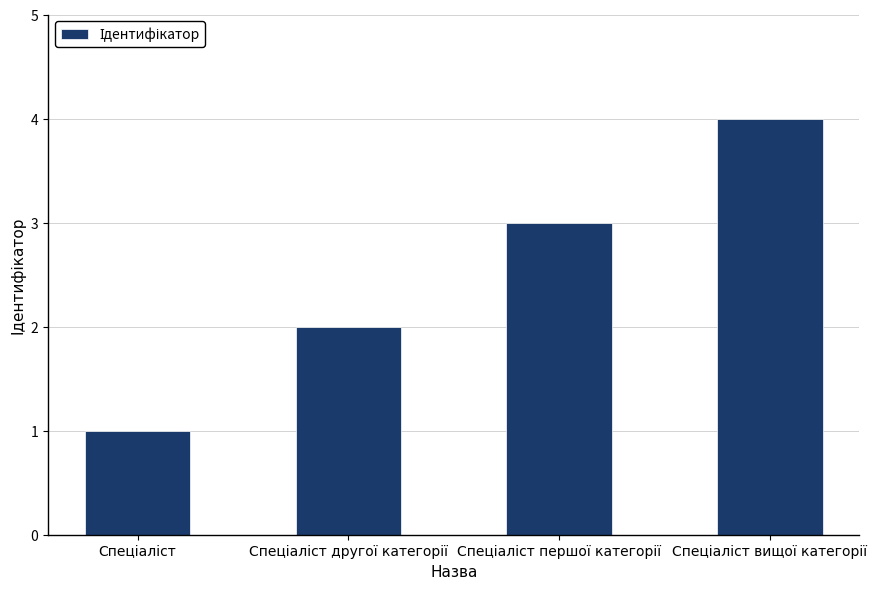

What is the difference between the second highest and second lowest values?

1